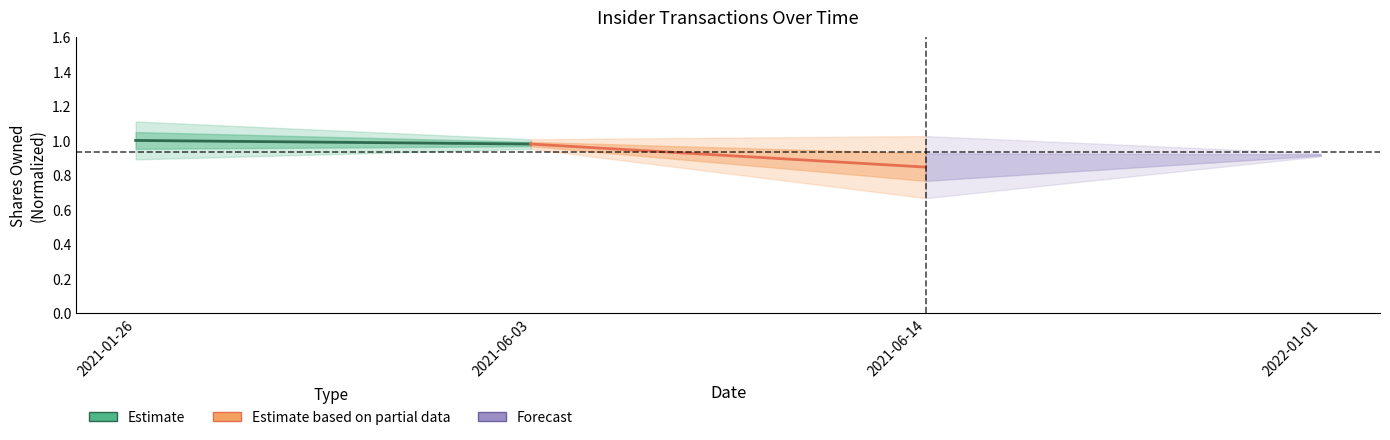

What are all the series names shown in the legend?

Estimate, Estimate based on partial data, Forecast